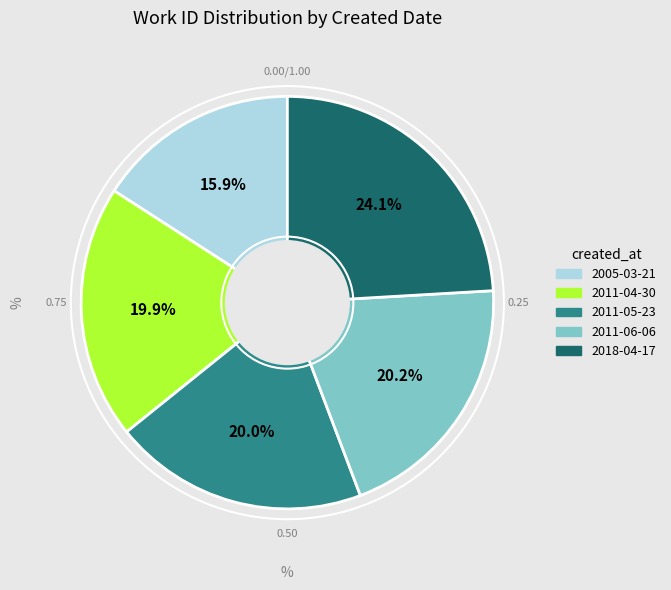

What is the ratio of the value at 2018-04-17 to the value at 2011-04-30?

1.2